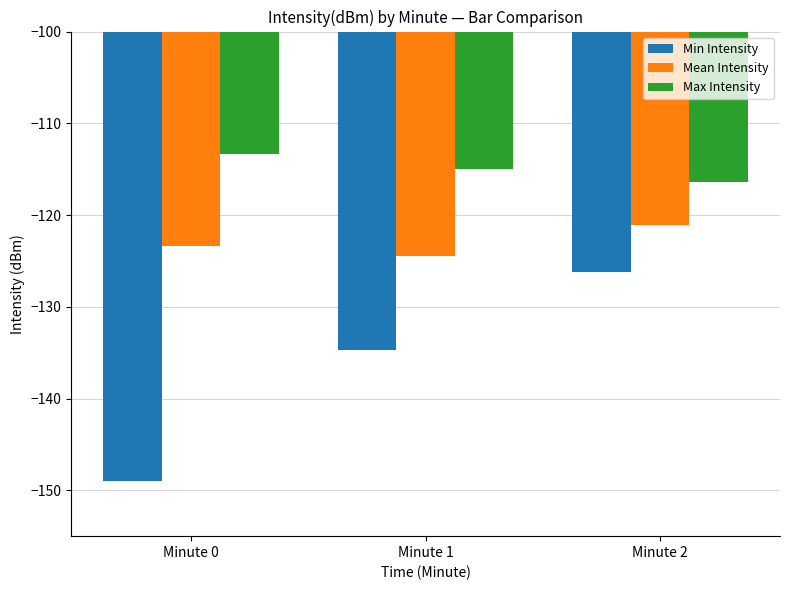

Reading left to right, extract all data points from this chart.

Min Intensity: -148.9	-134.7	-126.2
Mean Intensity: -123.3	-124.4	-121.0
Max Intensity: -113.4	-115.0	-116.4